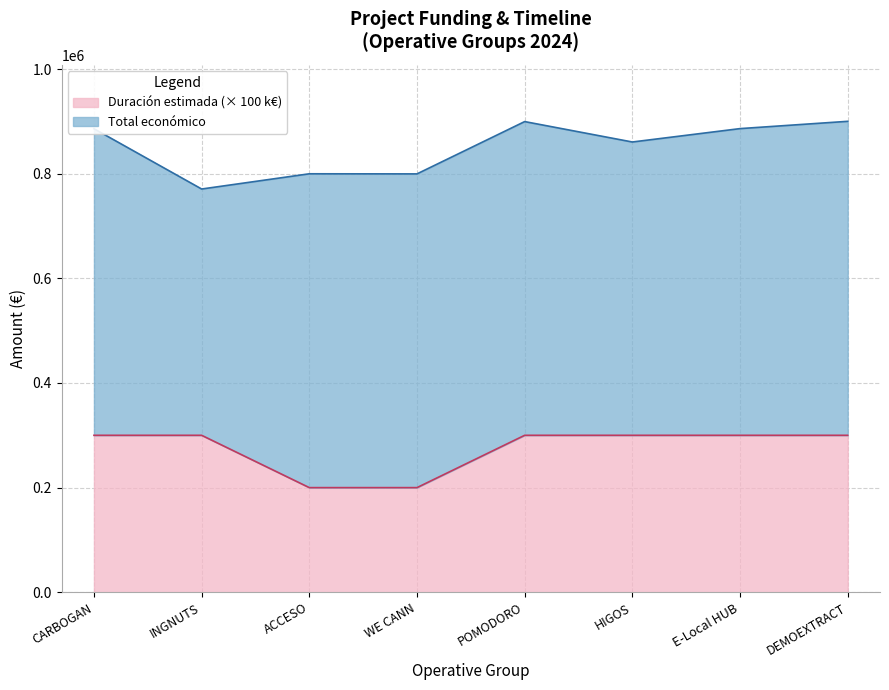

What is the label of the 2nd point from the right?

E-Local HUB